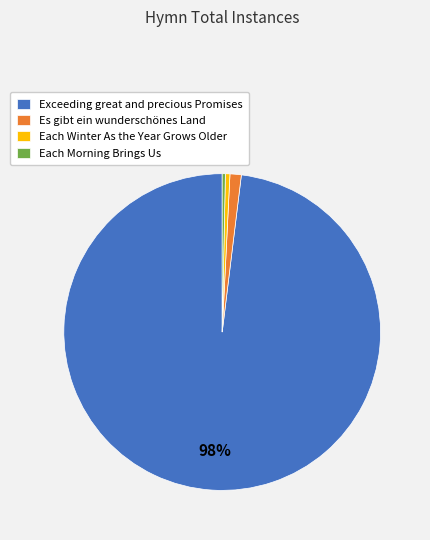

Is Each Winter As the Year Grows Older the majority of the pie?

No